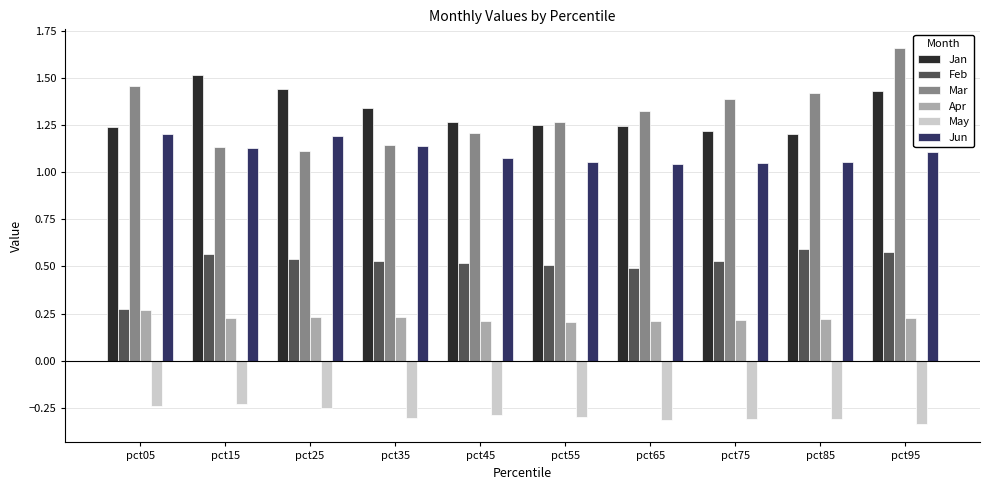

Are the bars grouped side by side (vs. stacked)?

Yes